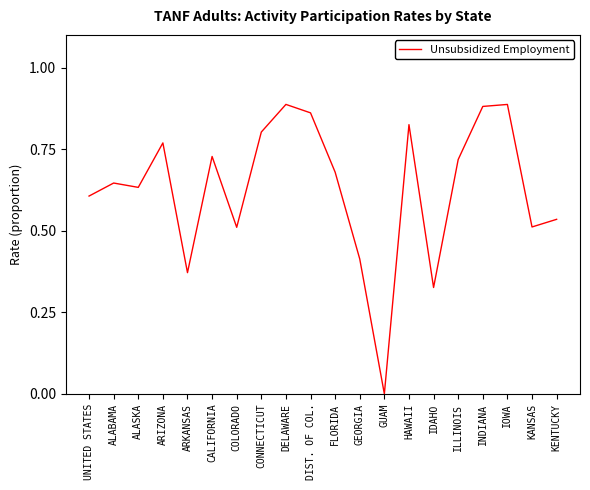

What is the change in value from ARKANSAS to ILLINOIS?

+0.3